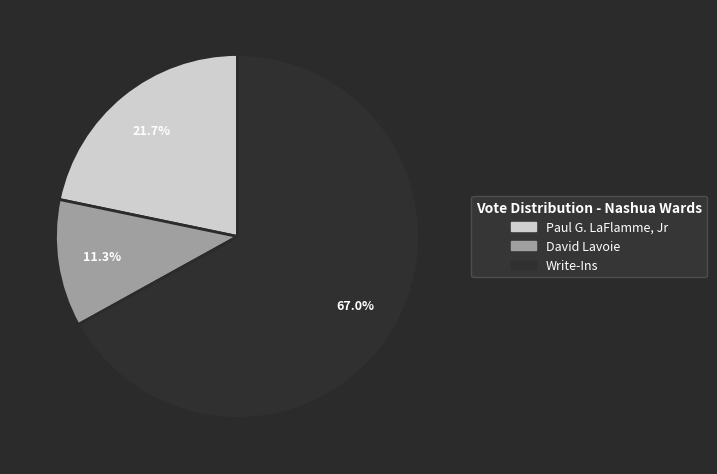

Does any single category account for the majority?

Yes